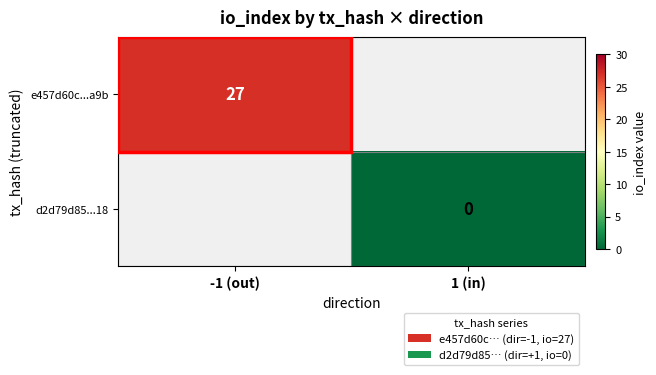

How many categories are shown in the chart?

2